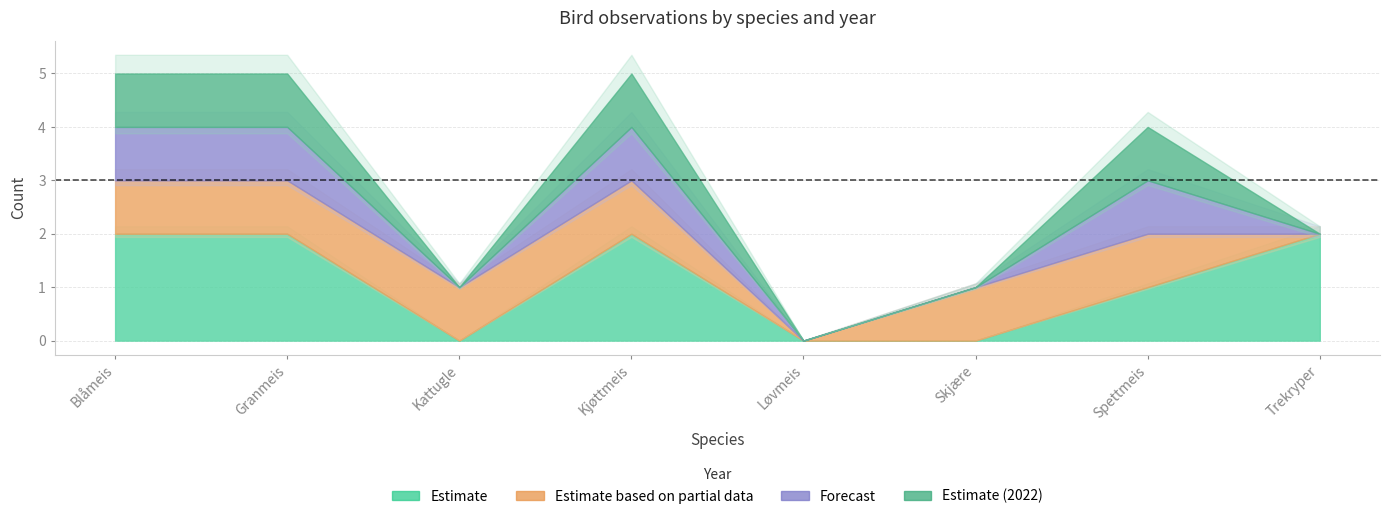

Which label corresponds to the largest value in the chart?

Blåmeis